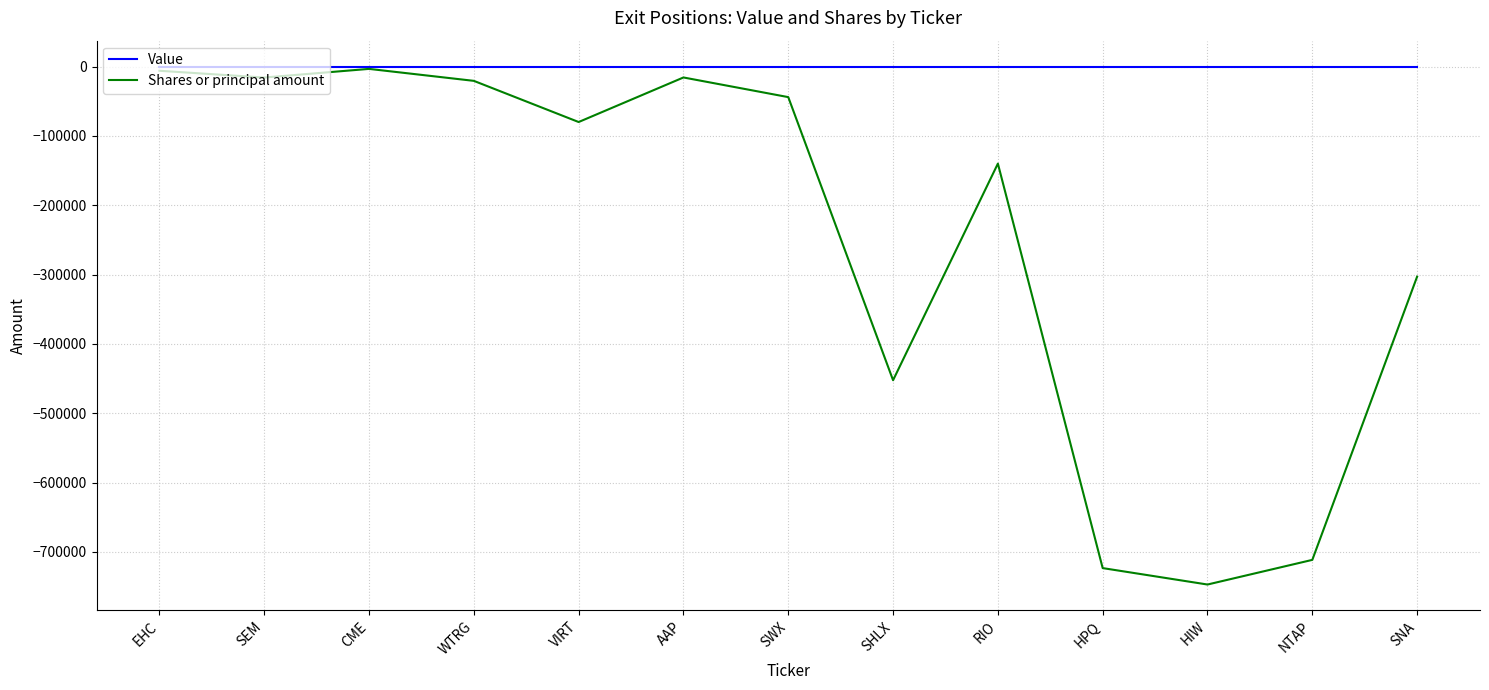

Rank the series by their average value, from highest to lowest.

Value, Shares or principal amount